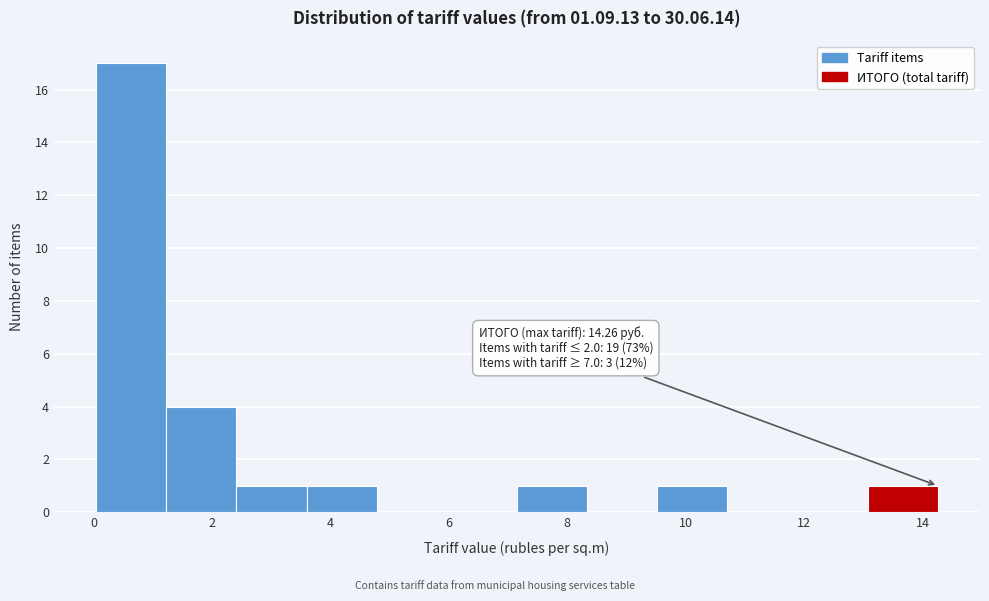

Over which range of the x-axis is the bar tallest?

0.0 to 1.2